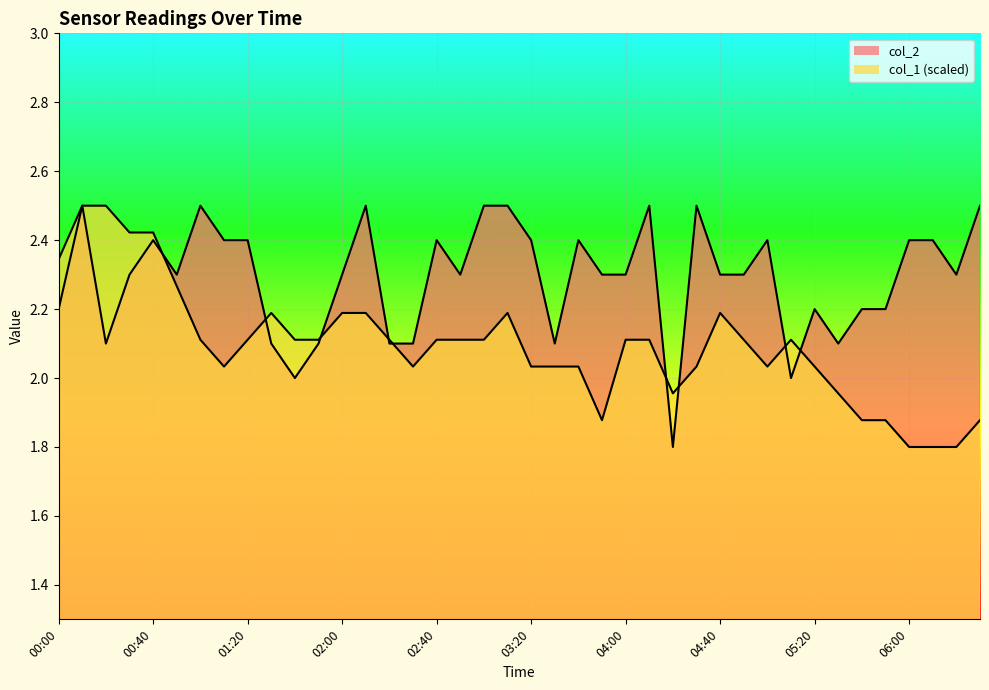

How many lines are shown in the chart?

2